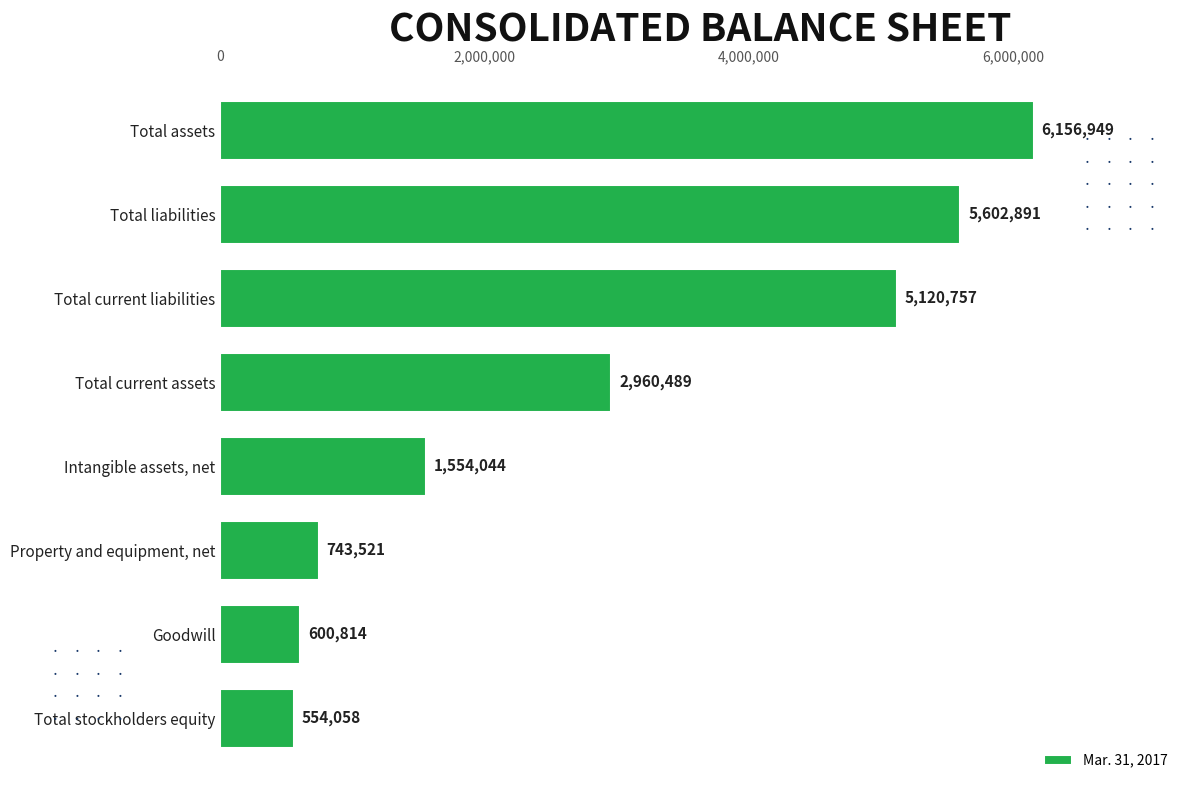

How many bars are there in total?

8